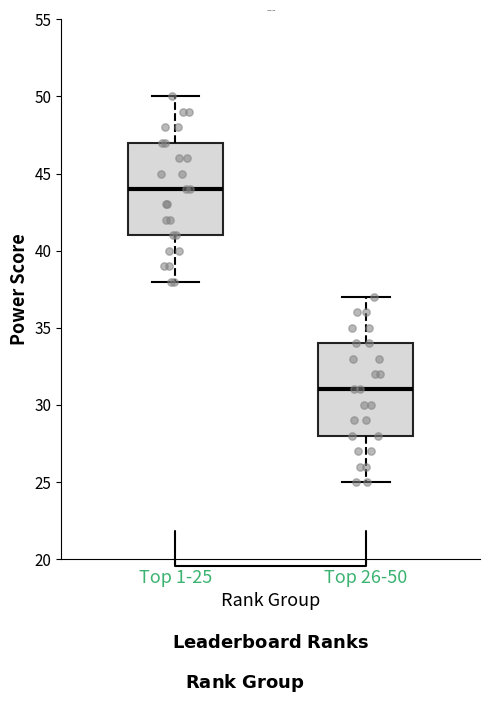

Where does the upper whisker of the box for Top 26-50 end on the y-axis? The values are not printed on the chart, so give them approximately, as read against the axis.

37